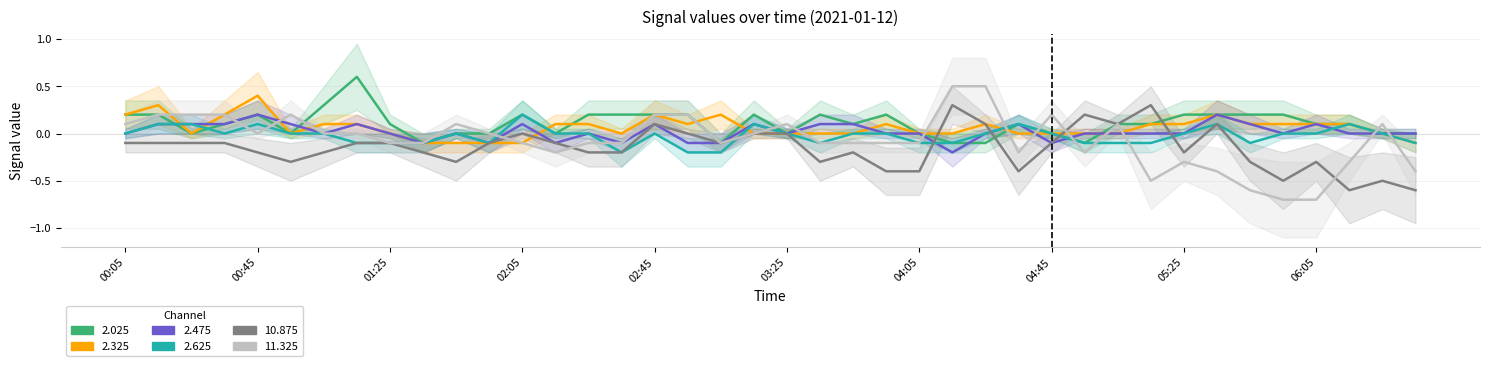

Between which two adjacent categories do 2.625 and 11.325 first intersect?

00:35 and 00:45